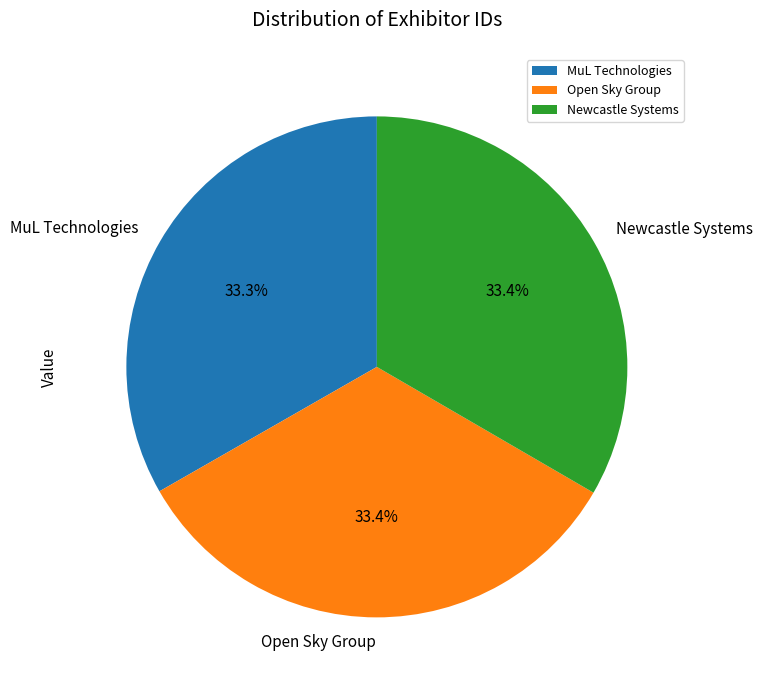

To the nearest percent, what percentage of the pie is Open Sky Group?

33%